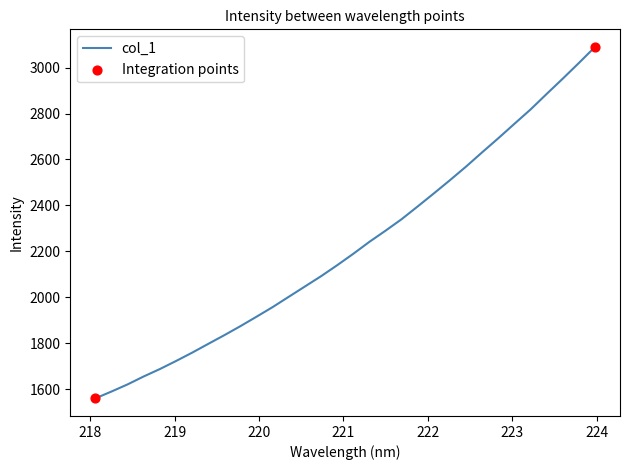

What is the minimum value shown in the chart?

1559.7